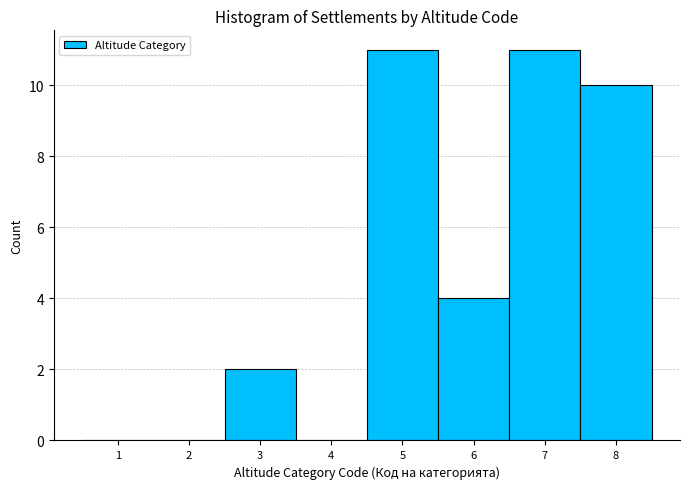

How tall is the bar that spans 6.5 to 7.5 on the x-axis? The values are not printed on the chart, so give them approximately, as read against the axis.

11